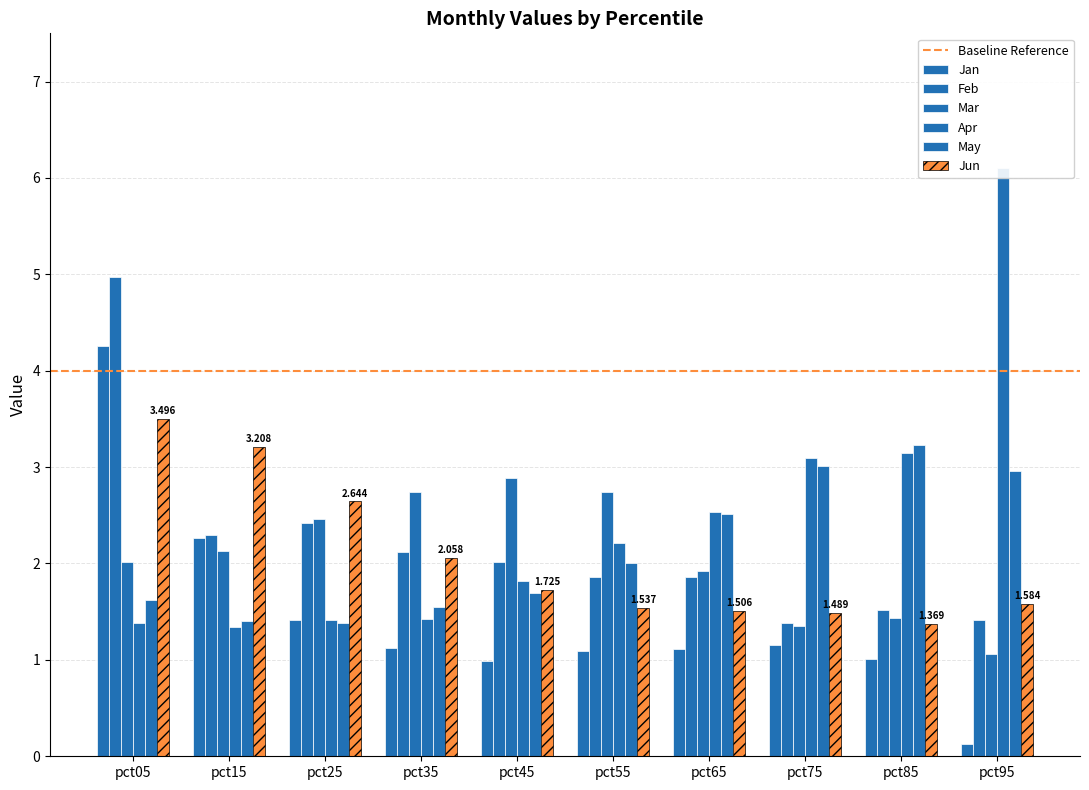

List the series in order of their peak value, highest first.

Apr, Feb, Jan, Jun, May, Mar